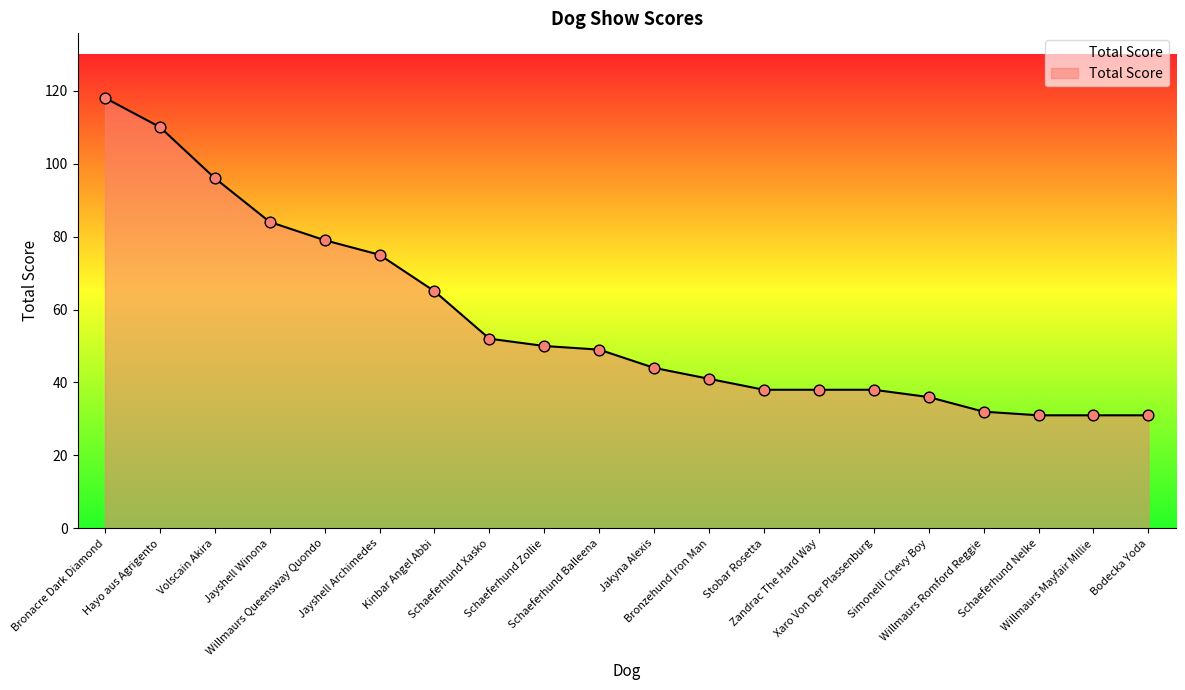

Between Xaro Von Der Plassenburg and Hayo aus Agrigento, which is larger?

Hayo aus Agrigento